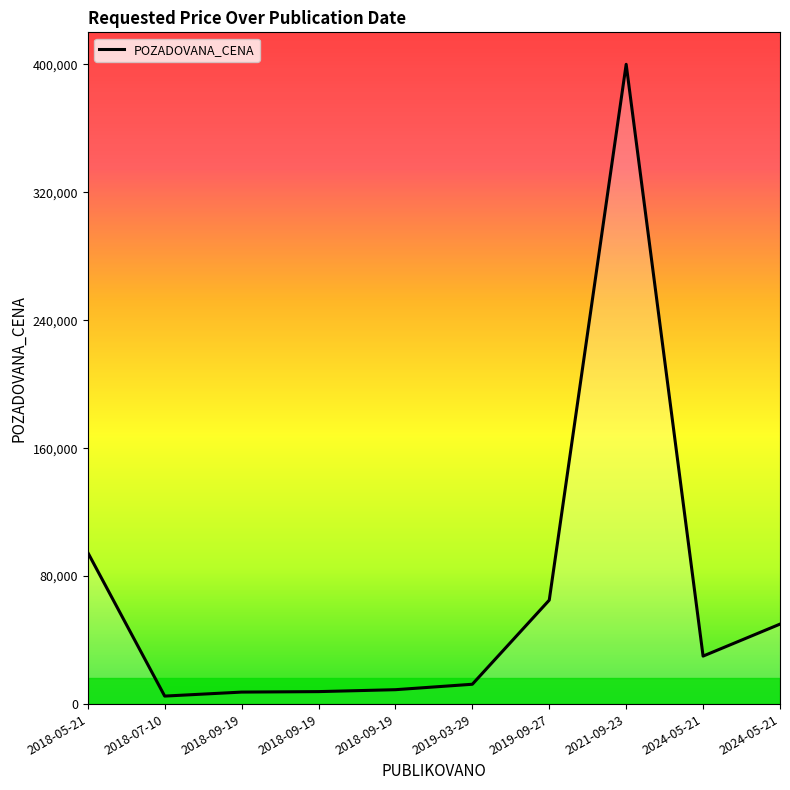

Is this an area chart (filled region under the line)?

Yes